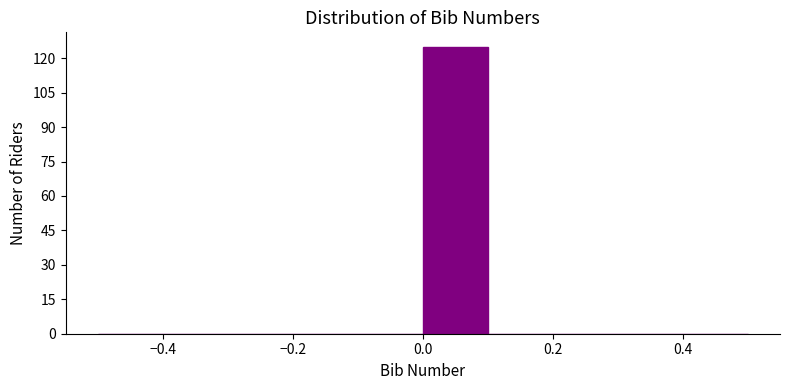

Which range on the x-axis has the tallest bar?

0.0 to 0.1